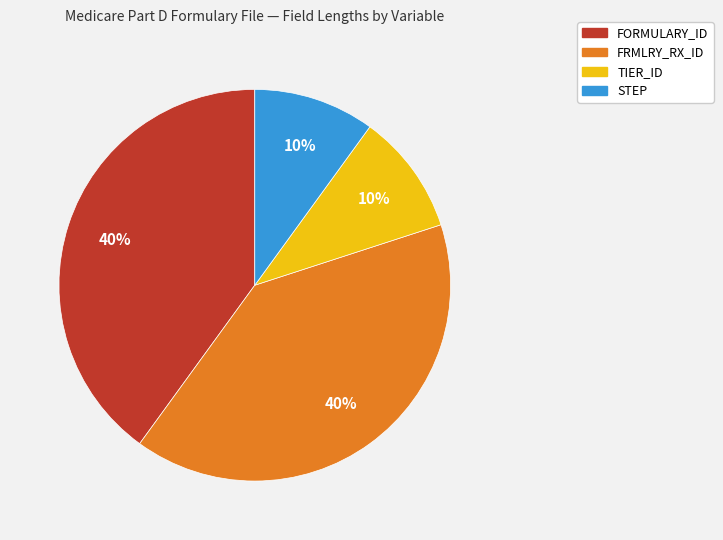

Does FORMULARY_ID account for over 50% of the chart?

No